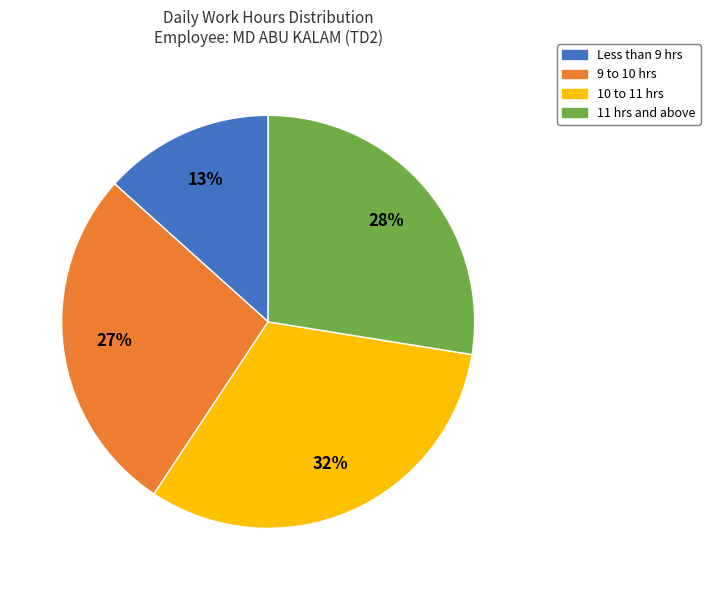

To the nearest percent, what portion does Less than 9 hrs represent?

13%